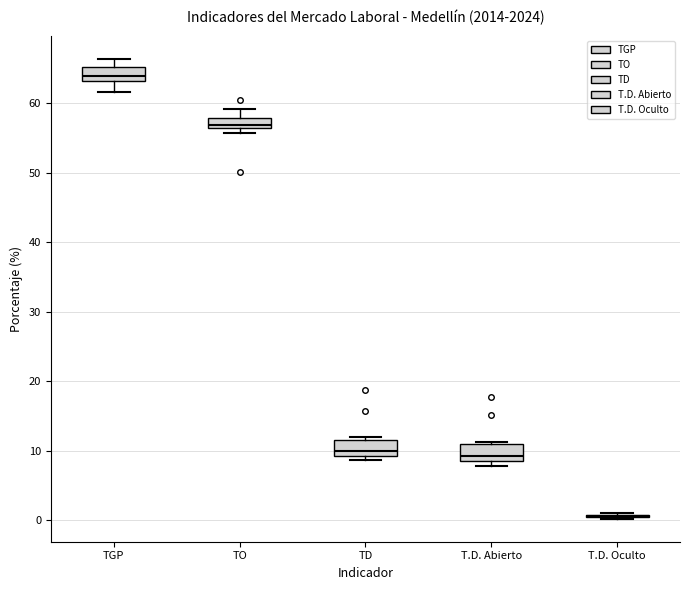

Where is the upper edge of the box for T.D. Abierto on the y-axis? The values are not printed on the chart, so give them approximately, as read against the axis.

11